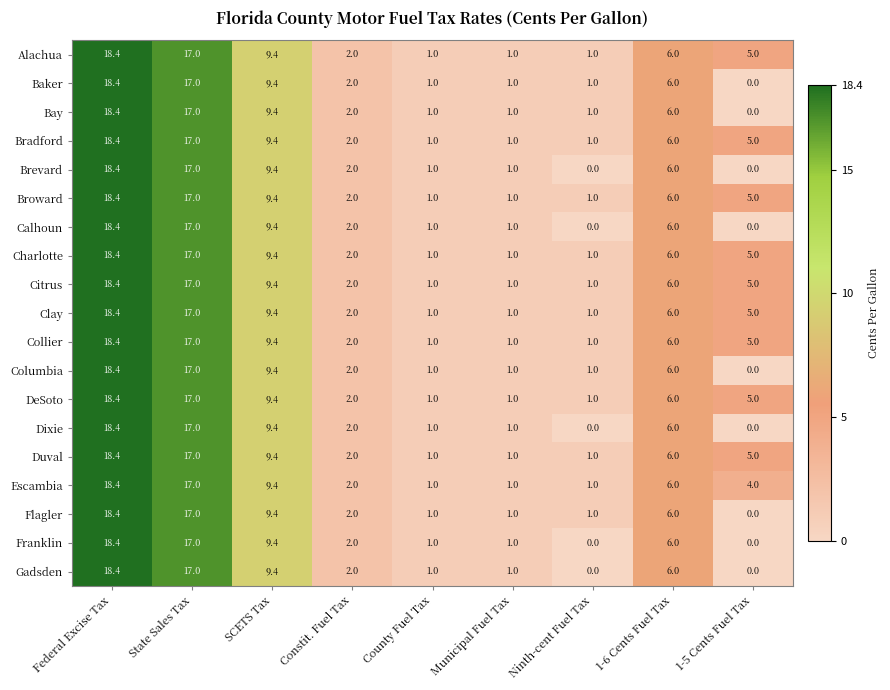

What is the difference between the Baker values at State Sales Tax and Constit. Fuel Tax?

15.0